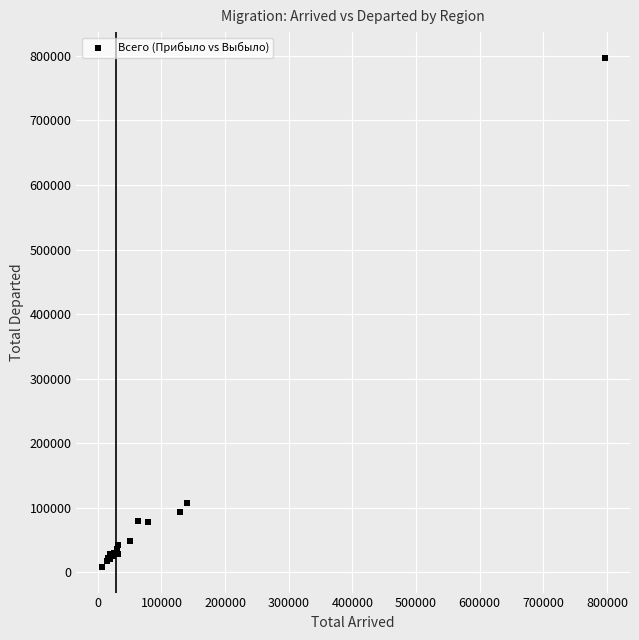

What Y value in the scatter plot is closest to 402675?

107483